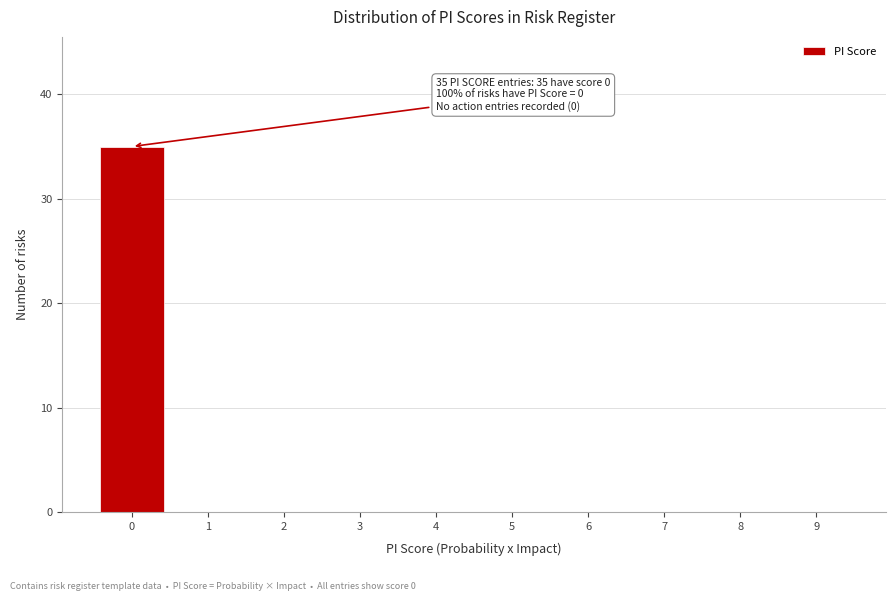

Over which range of the x-axis is the bar tallest?

-0.5 to 0.5